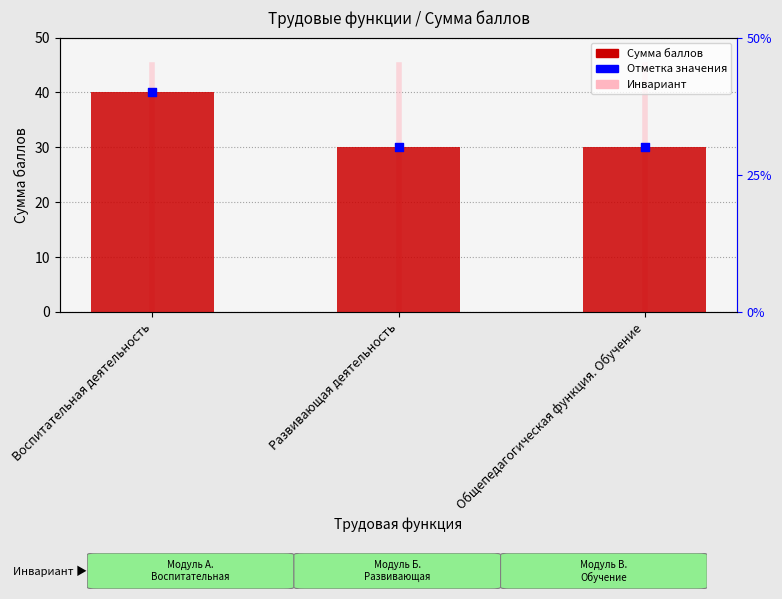

Is the value of Отметка значения at Воспитательная деятельность greater than the value of Сумма баллов at Развивающая деятельность?

Yes